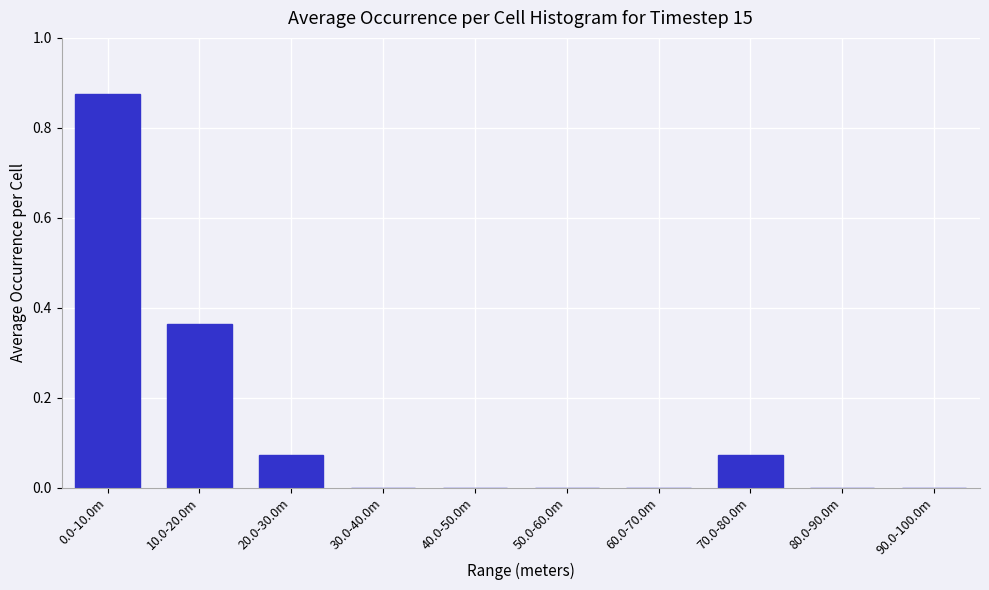

At which category does the chart reach its peak across all series?

0.0-10.0m